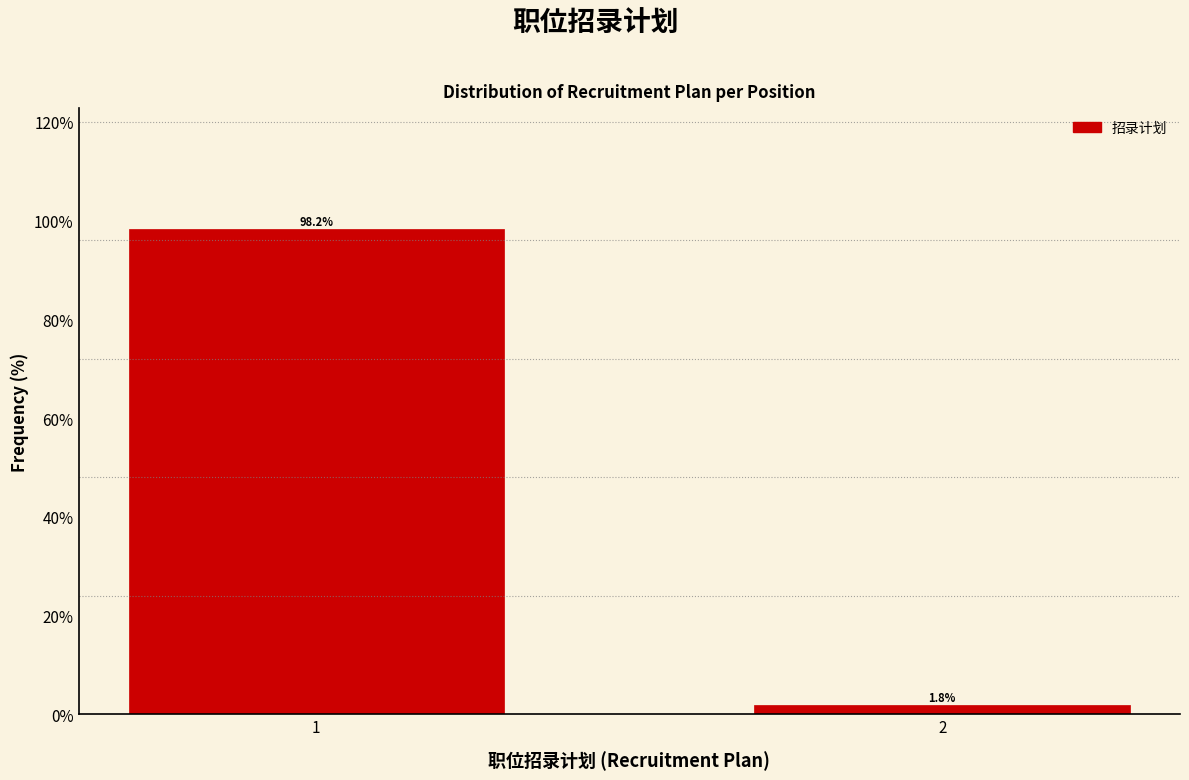

Reading left to right, extract all data points from this chart.

98.2	1.8